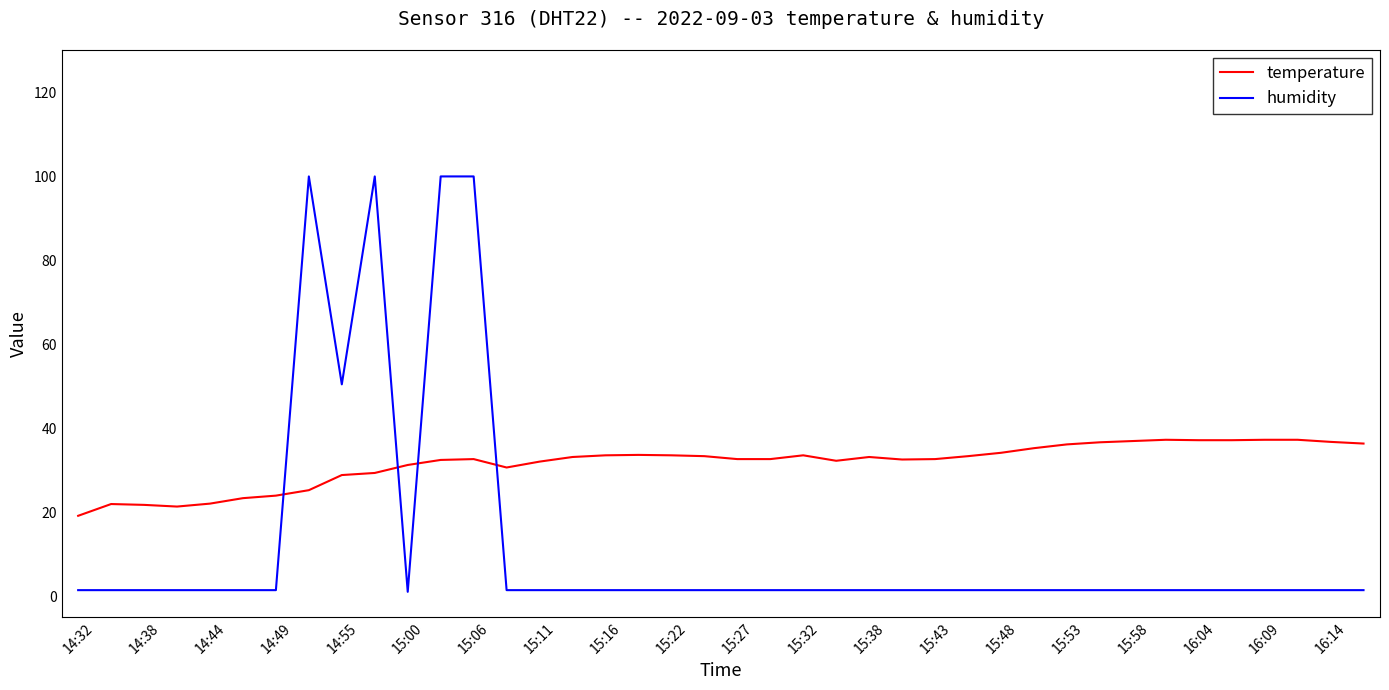

Does the chart display data point markers on the line(s)?

No